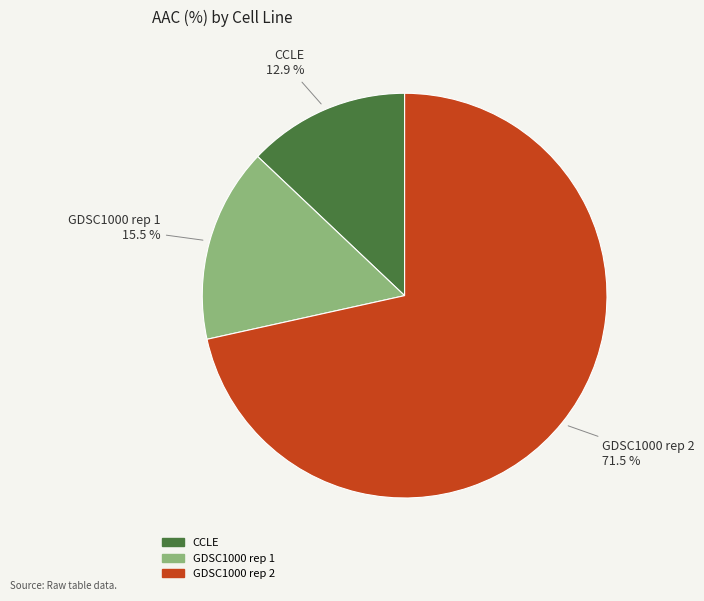

Which has a higher value, GDSC1000 rep 1 or GDSC1000 rep 2?

GDSC1000 rep 2